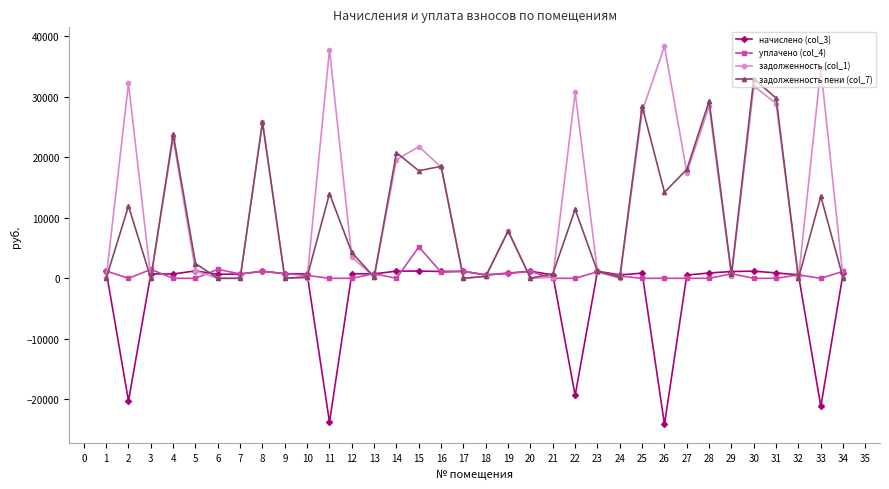

How many interior local valleys does the задолженность (col_1) series have?

10